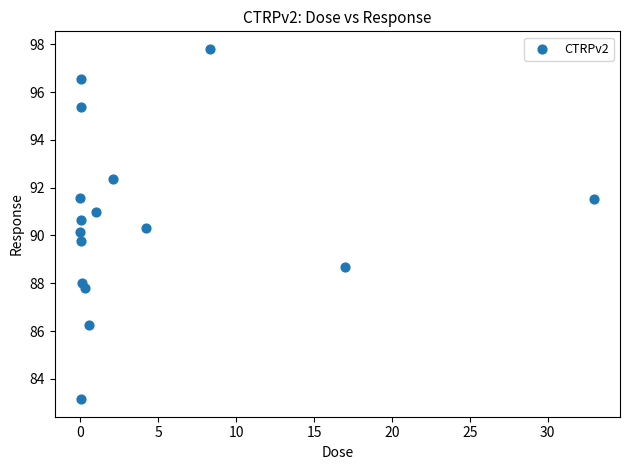

What is the range of Y values (max minus min)?

14.7